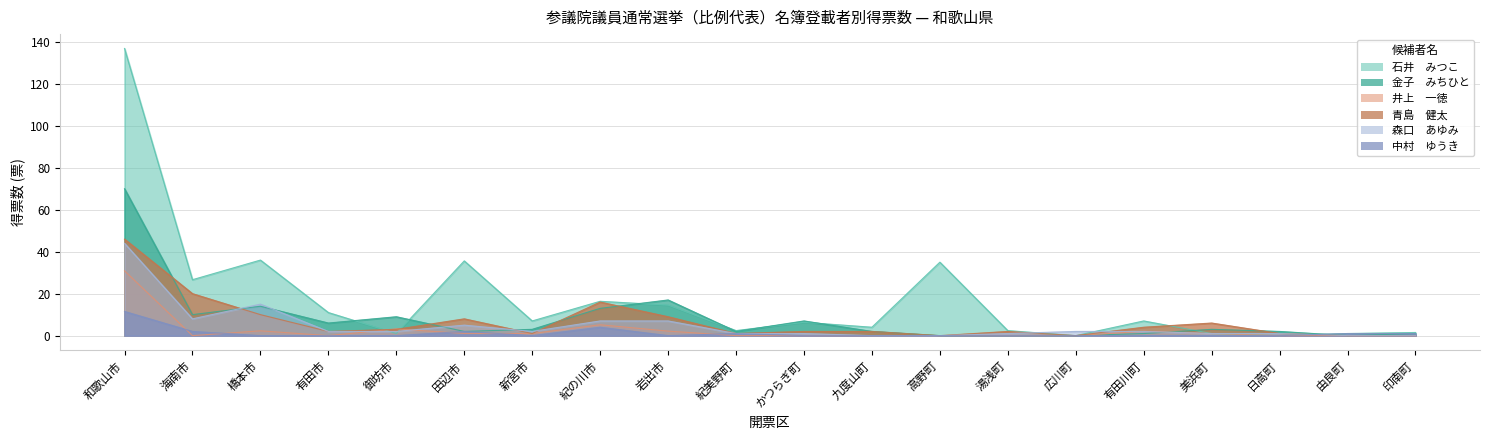

Where is 石井　みつこ nearest to the value 68?

橋本市